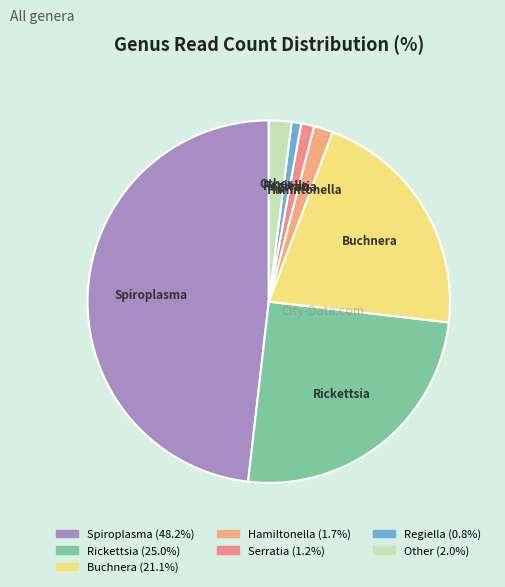

Is there a majority slice in this chart?

No